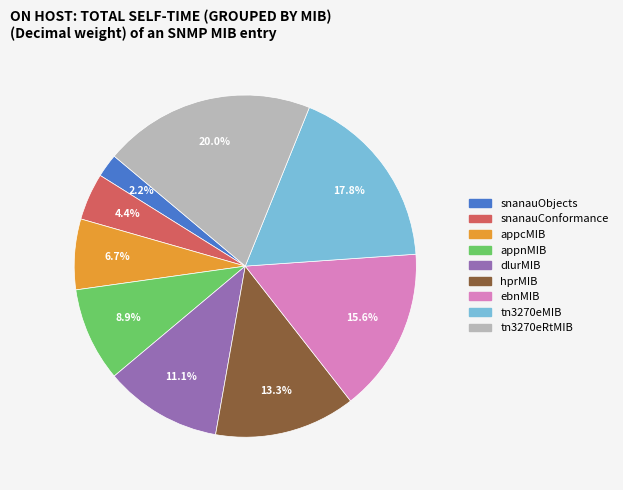

How many segments does this pie chart have?

9